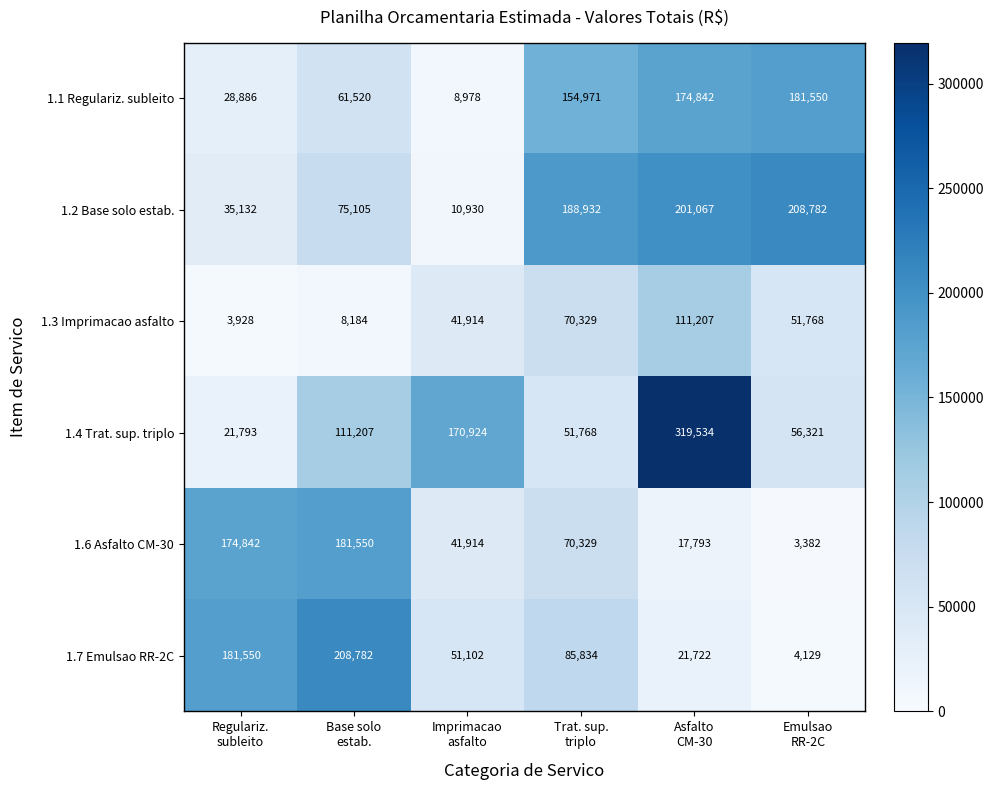

At how many categories does at least one series exceed 176613?

5